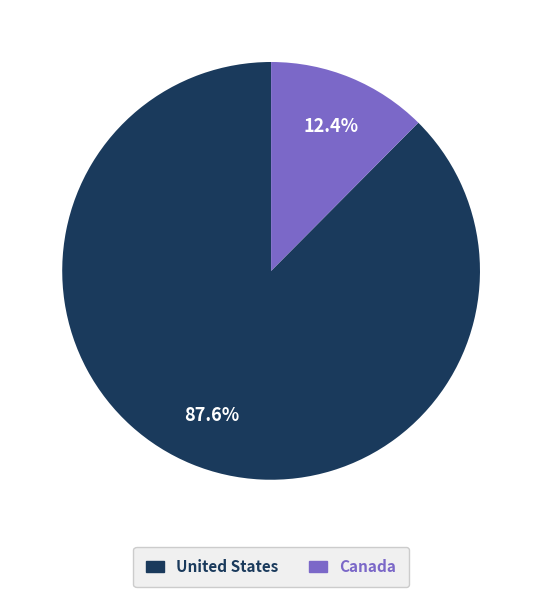

True or false: United States accounts for 75% of the total.

False